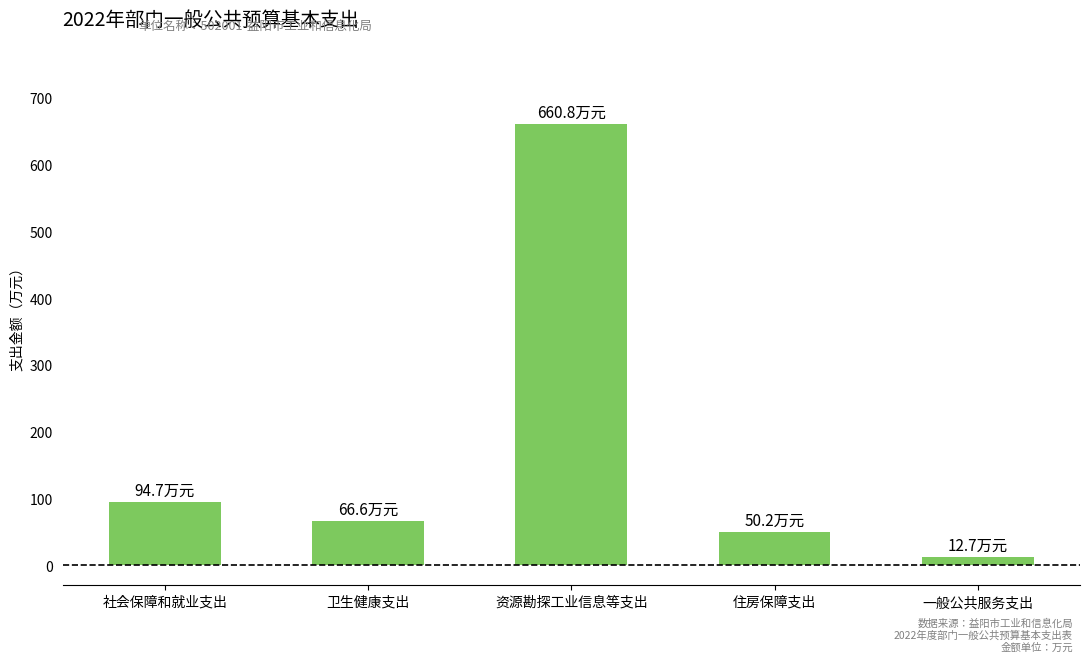

Between 住房保障支出 and 资源勘探工业信息等支出, which is larger?

资源勘探工业信息等支出